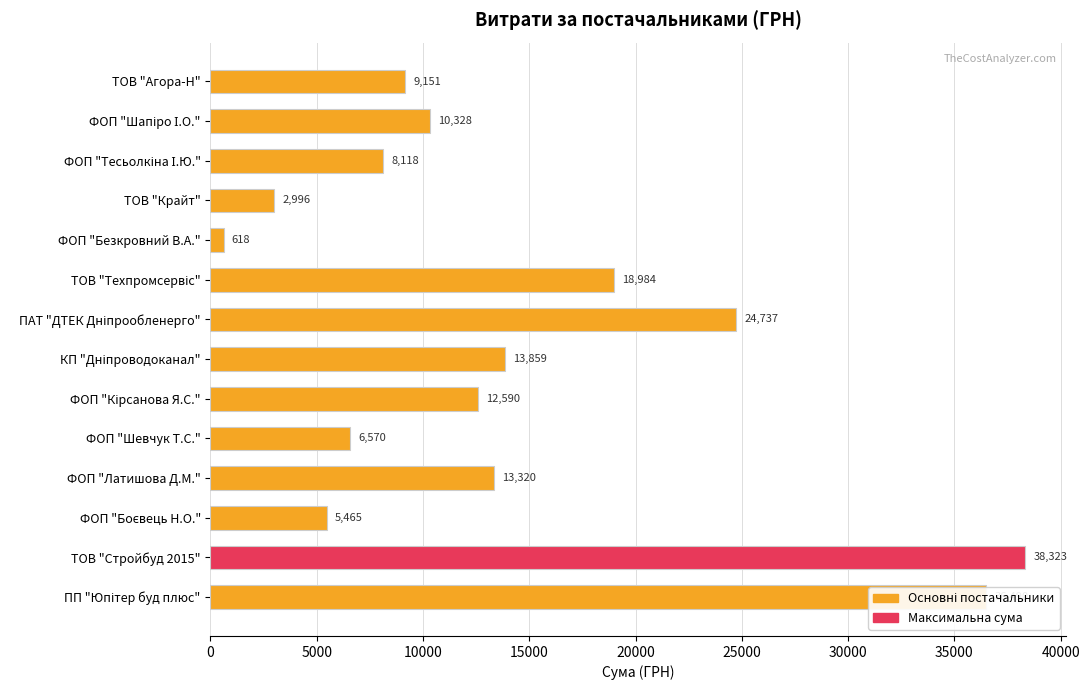

True or false: the data shows 4745.2 at ТОВ "Агора-Н".

False